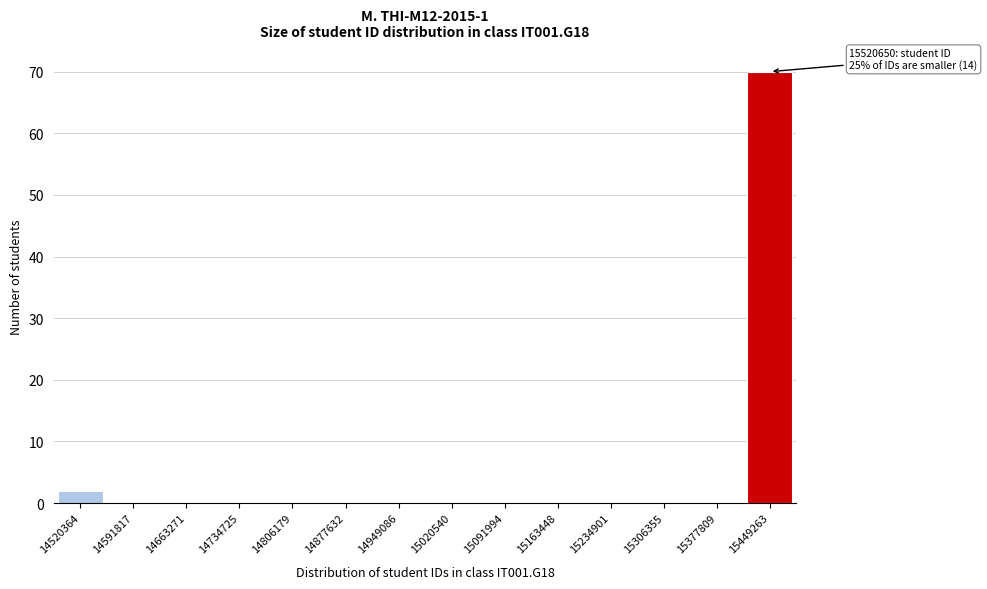

Reading left to right, what are all the values shown in this chart?

14520364=2	14591817=0	14663271=0	14734725=0	14806179=0	14877632=0	14949086=0	15020540=0	15091994=0	15163448=0	15234901=0	15306355=0	15377809=0	15449263=70